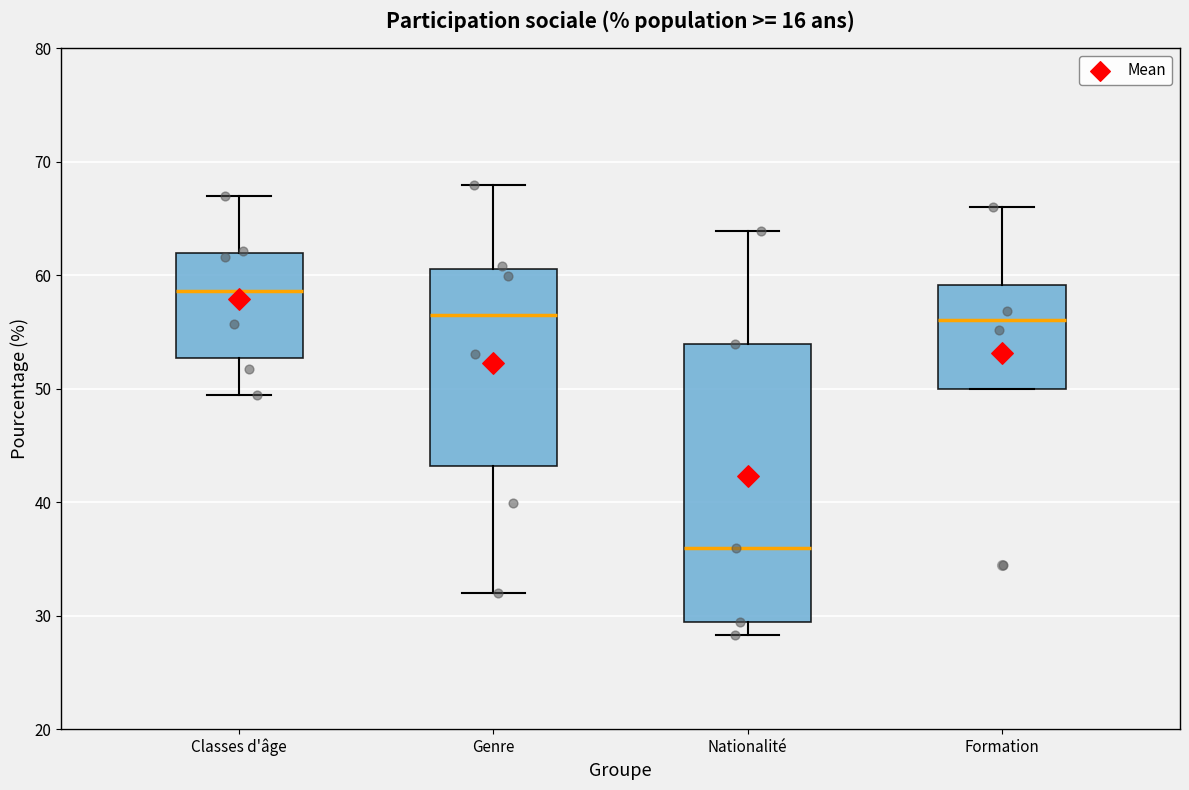

Reading left to right, transcribe this box plot: for each box, give where its median line is, the range the box spans, and where its two whiskers end, as read against the y-axis. The values are not printed on the chart, so give them approximately, as read against the axis.

Classes d'âge: median 59, box 53 to 62, whiskers 49 to 67
Genre: median 56, box 43 to 61, whiskers 32 to 68
Nationalité: median 36, box 29 to 54, whiskers 28 to 64
Formation: median 56, box 50 to 59, whiskers 50 to 66